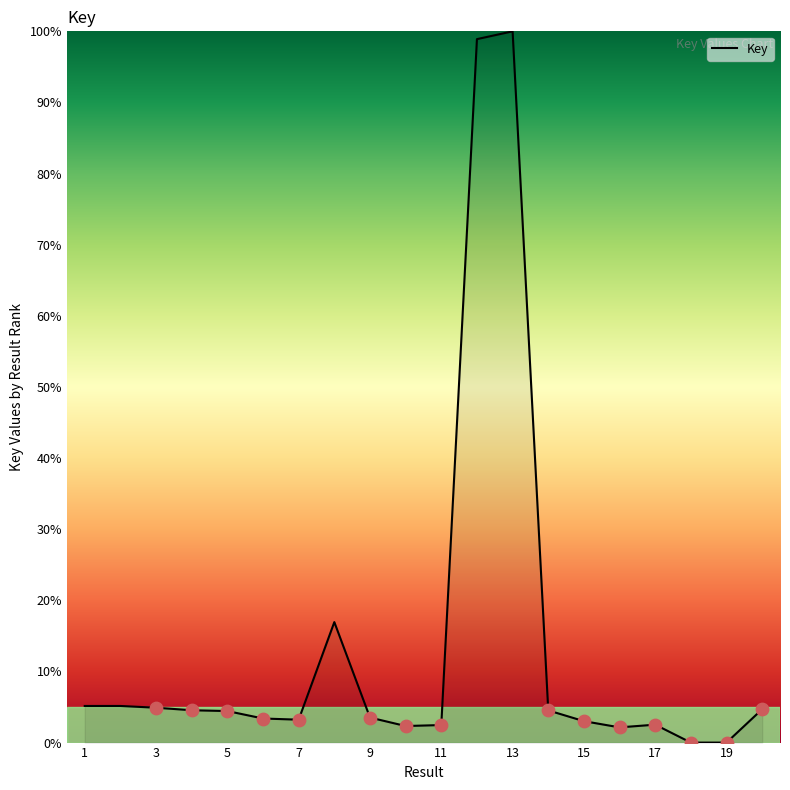

What is the difference between the maximum and minimum values?

100.0